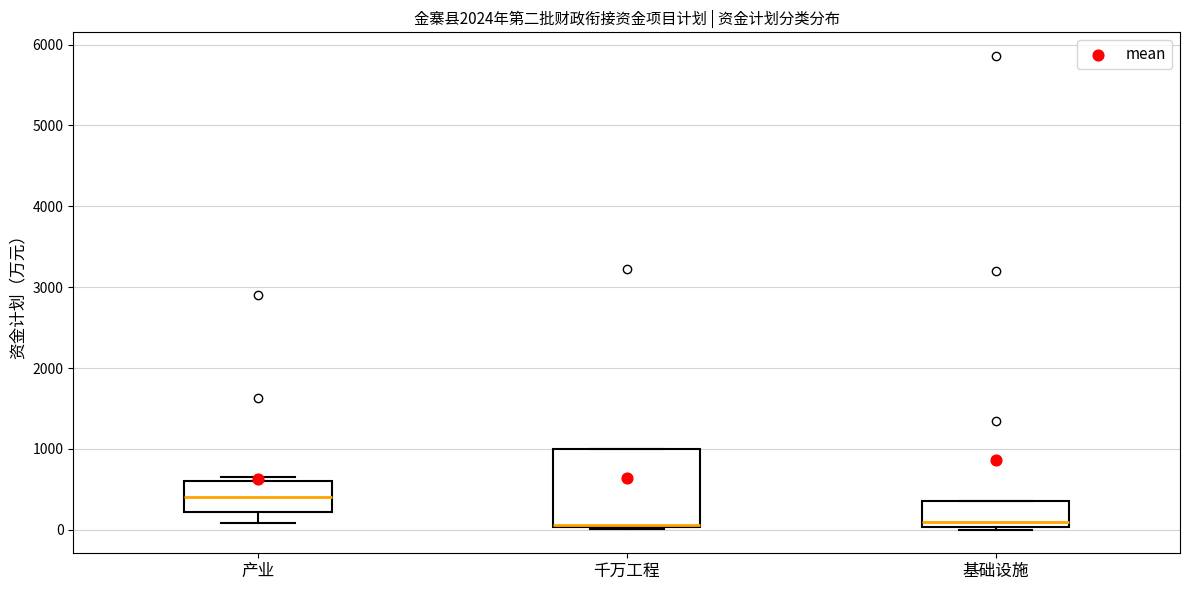

Comparing the boxes themselves (not the whiskers), which one is the tallest?

千万工程